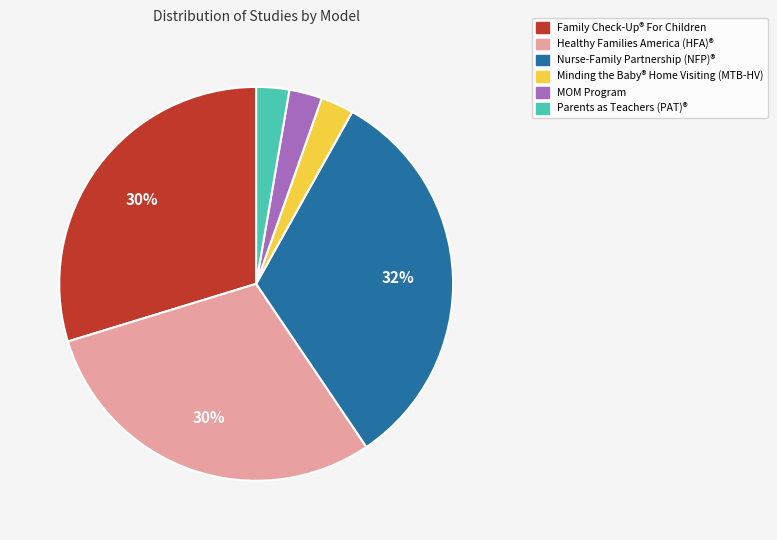

Count the number of slices in the pie.

6